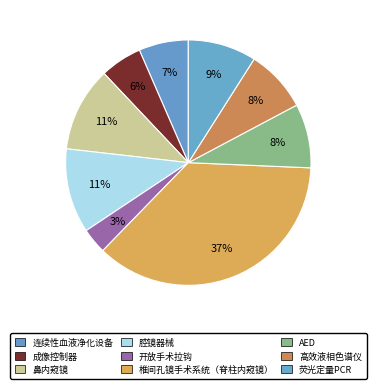

Approximately how many times larger is the value at 腔镜器械 compared to 椎间孔镜手术系统（脊柱内窥镜）?

0.3